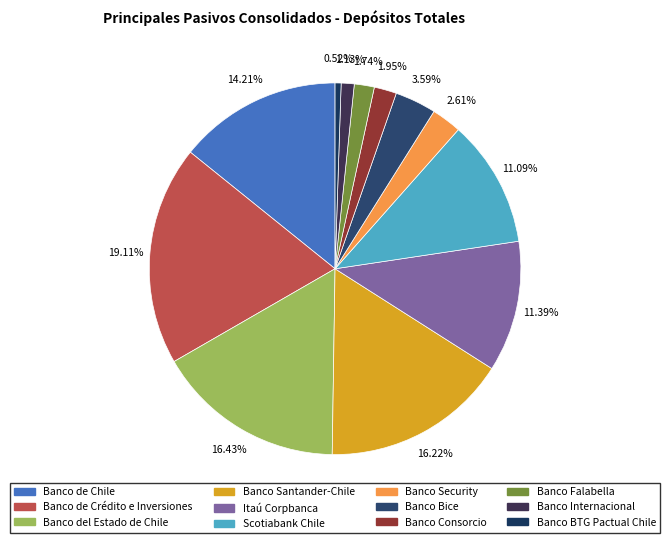

Which category has the biggest portion of the pie?

Banco de Crédito e Inversiones